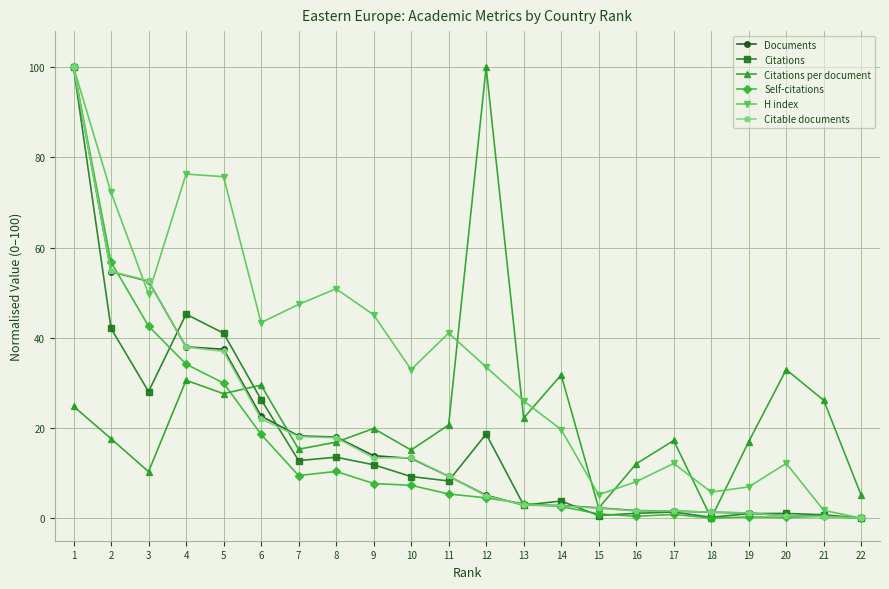

Where does the Citable documents series first go above 9?

1